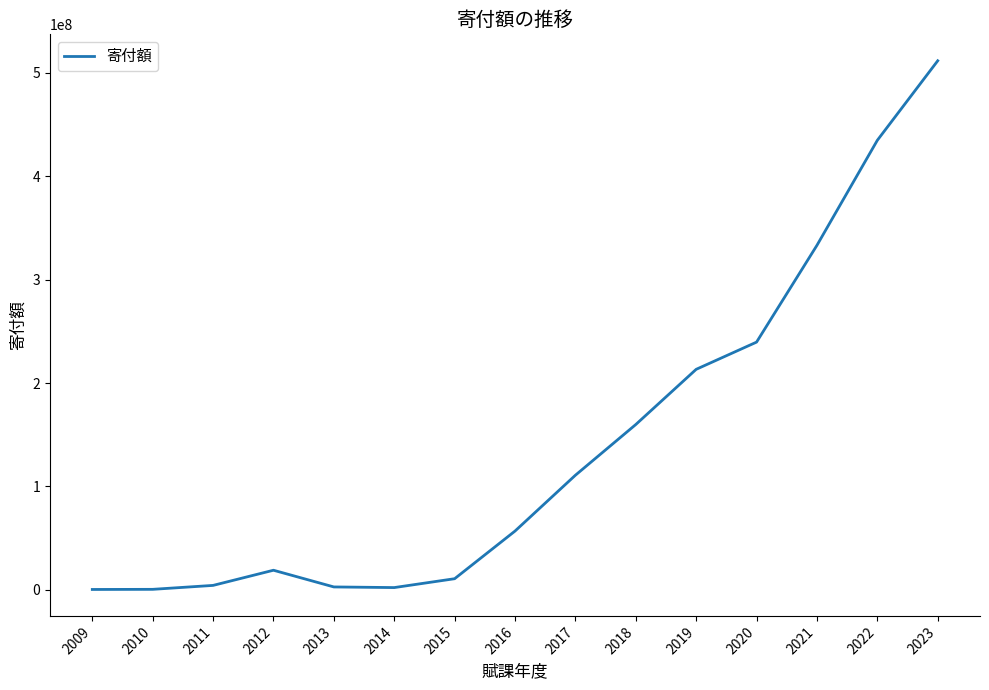

What is the maximum value shown in the chart?

511750701